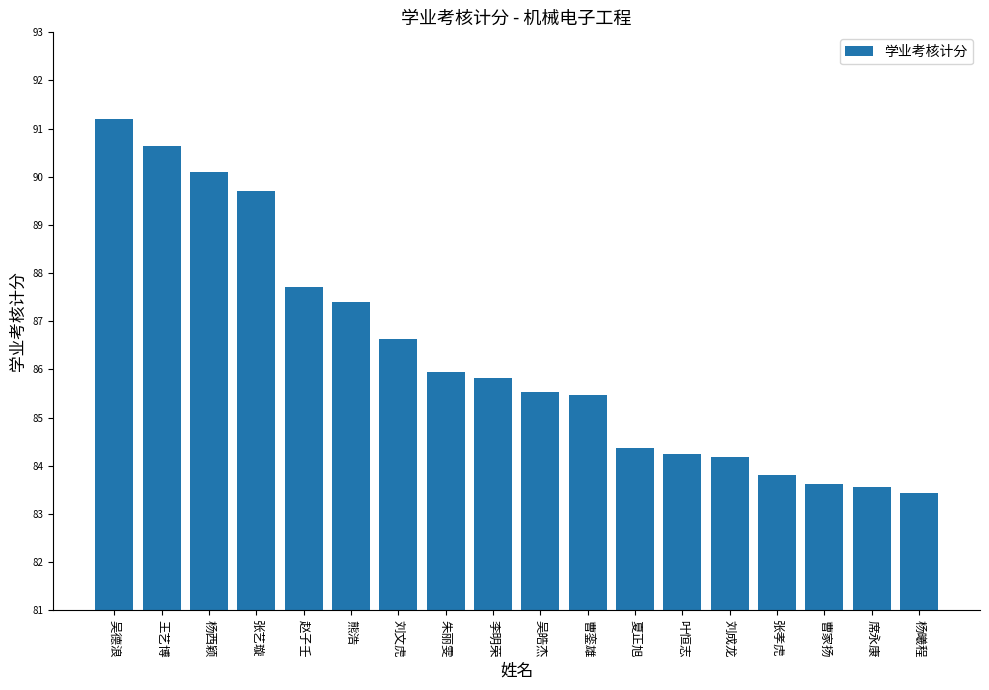

What value does the data have at 杨曦程?

83.4